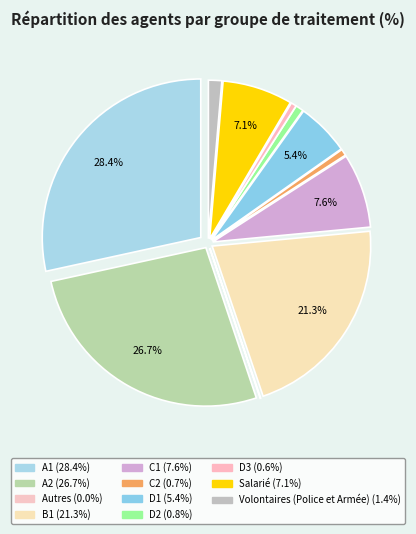

Which slice is the smallest?

Autres